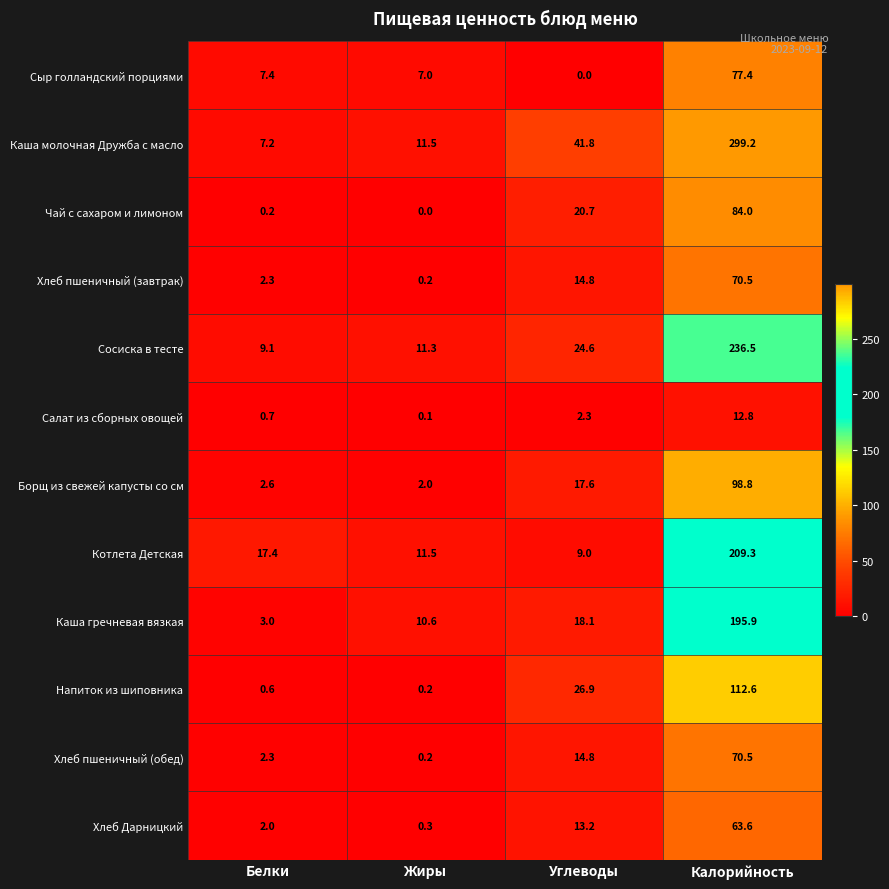

Which series has the largest total across all categories?

Каша молочная Дружба с масло